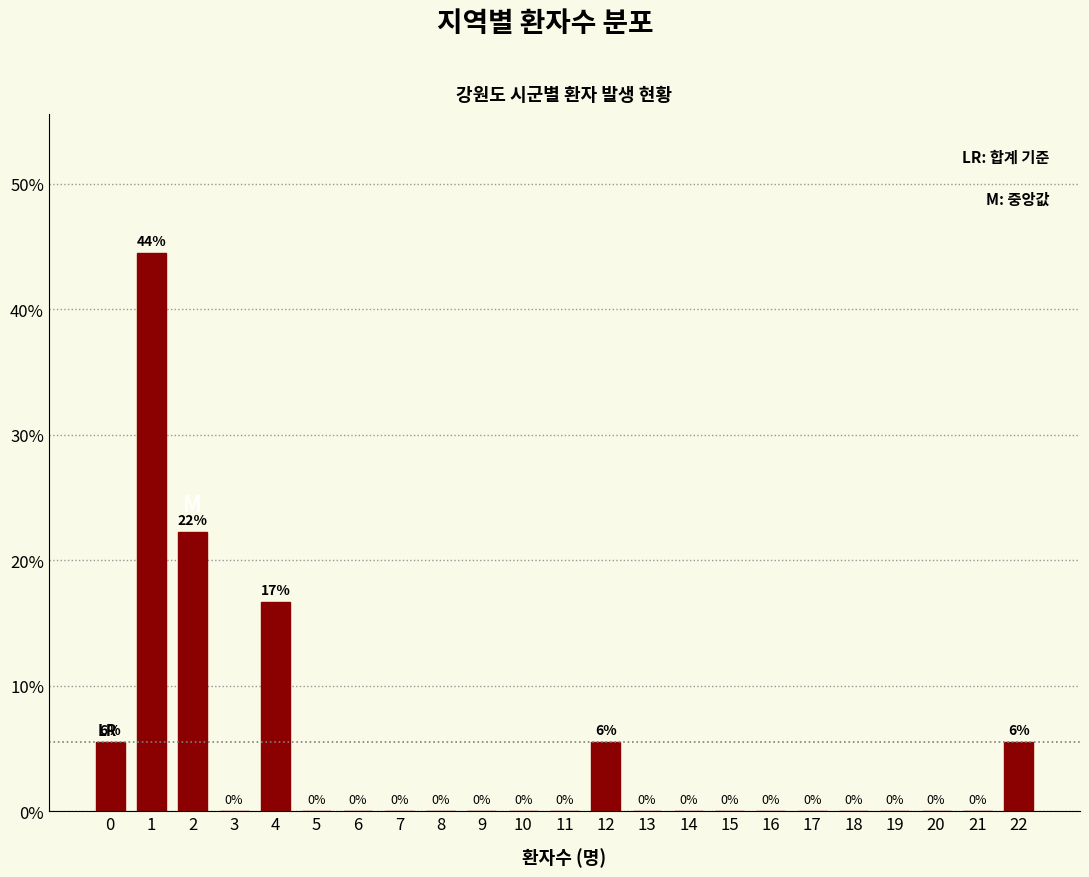

What is the maximum value shown in the chart?

44.4